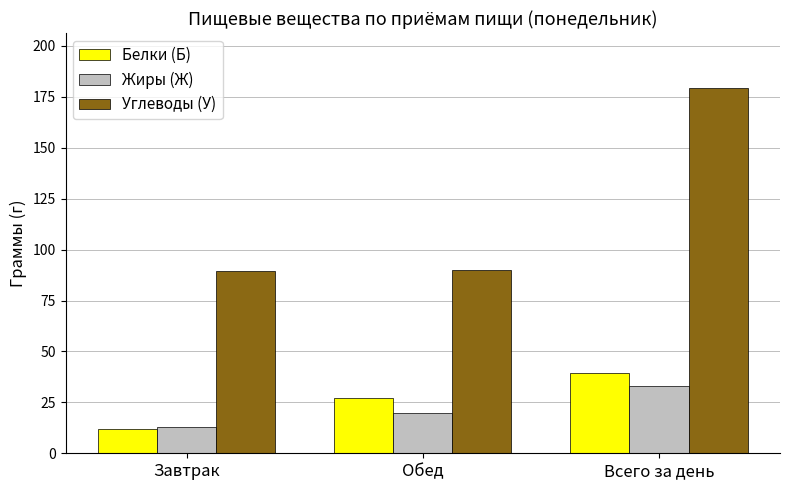

Which series changed the most between Обед and Всего за день?

Углеводы (У)